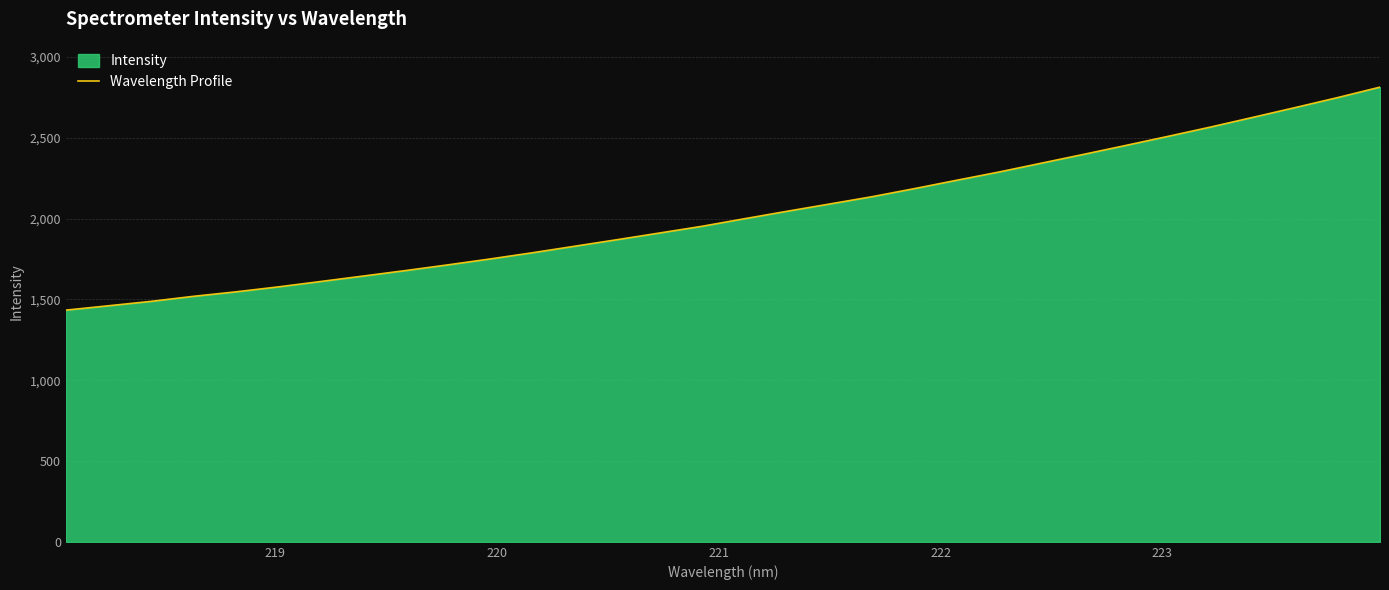

How many data points does each series have?

32